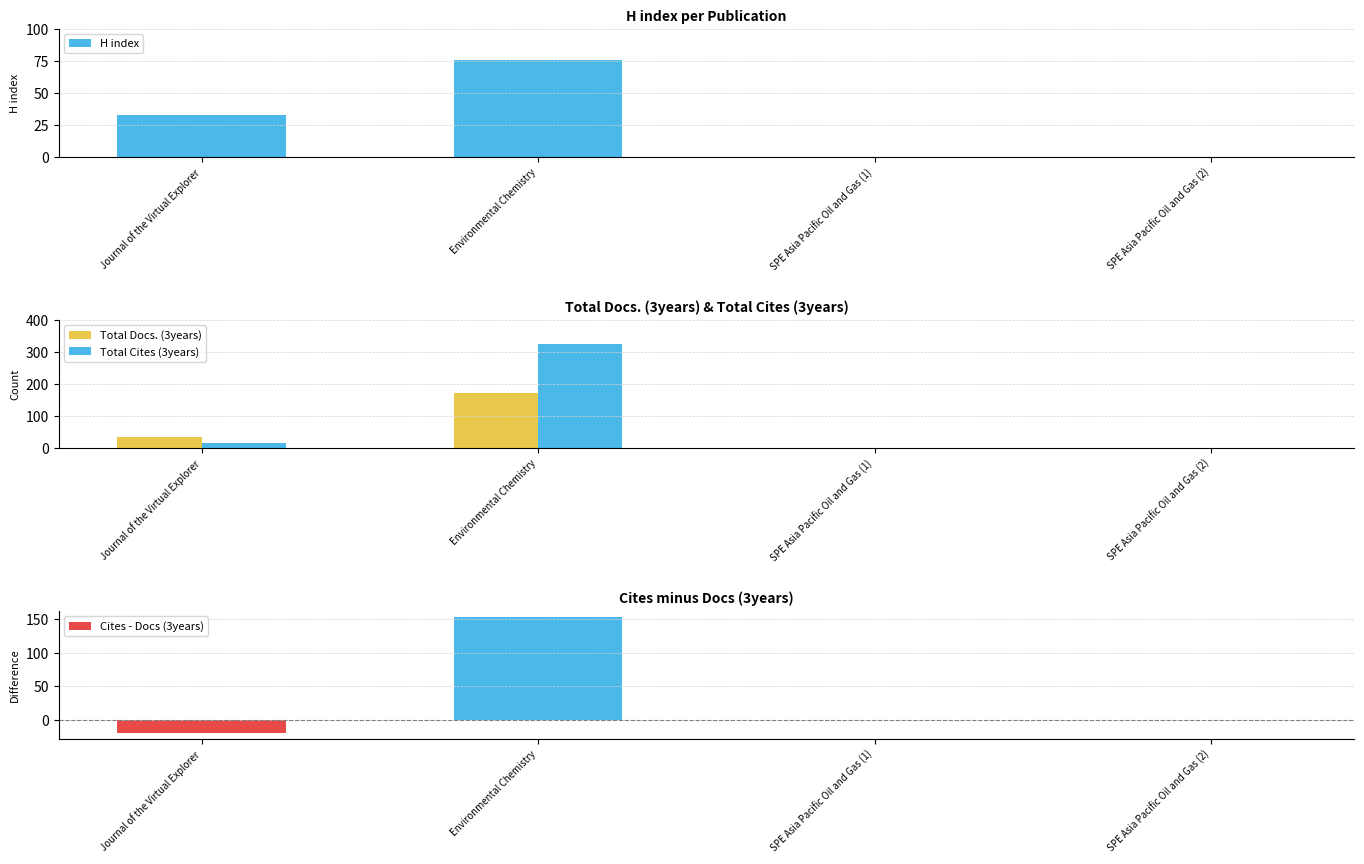

Where is Total Docs. (3years) nearest to the value 86?

Journal of the Virtual Explorer